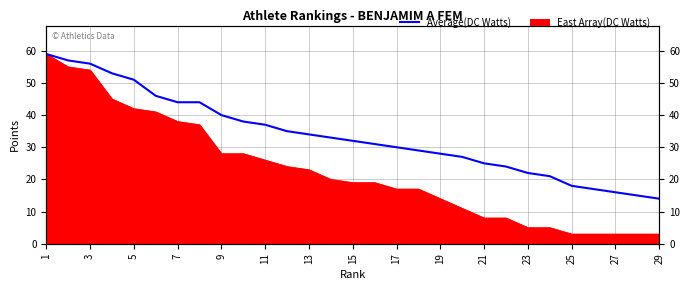

At which label does the data first exceed 32?

1